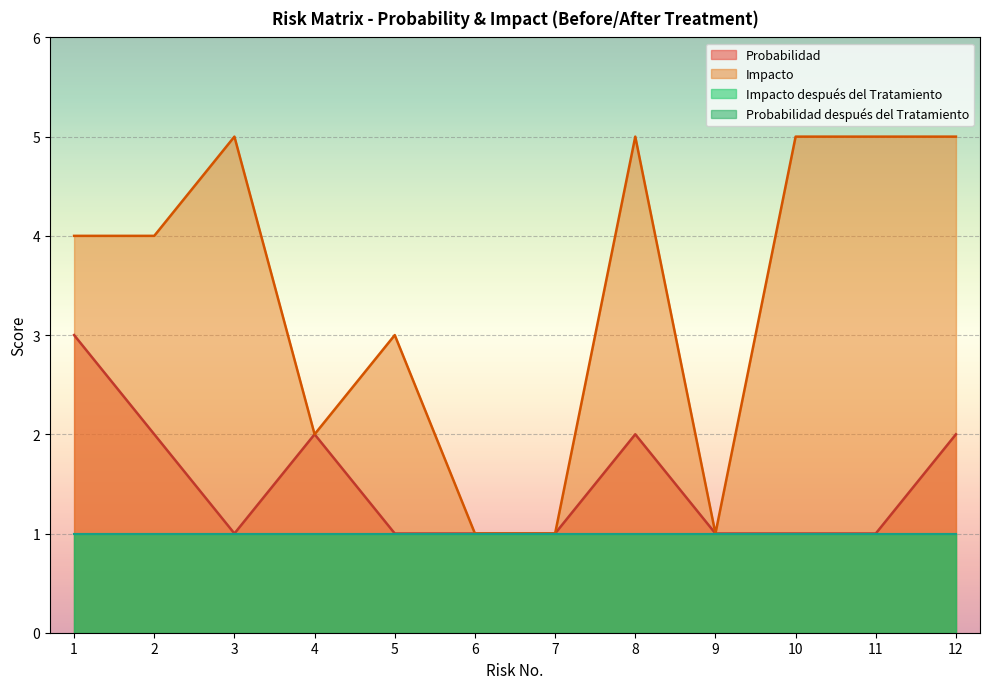

What is the value of the Impacto point at the 11th from the left?

5